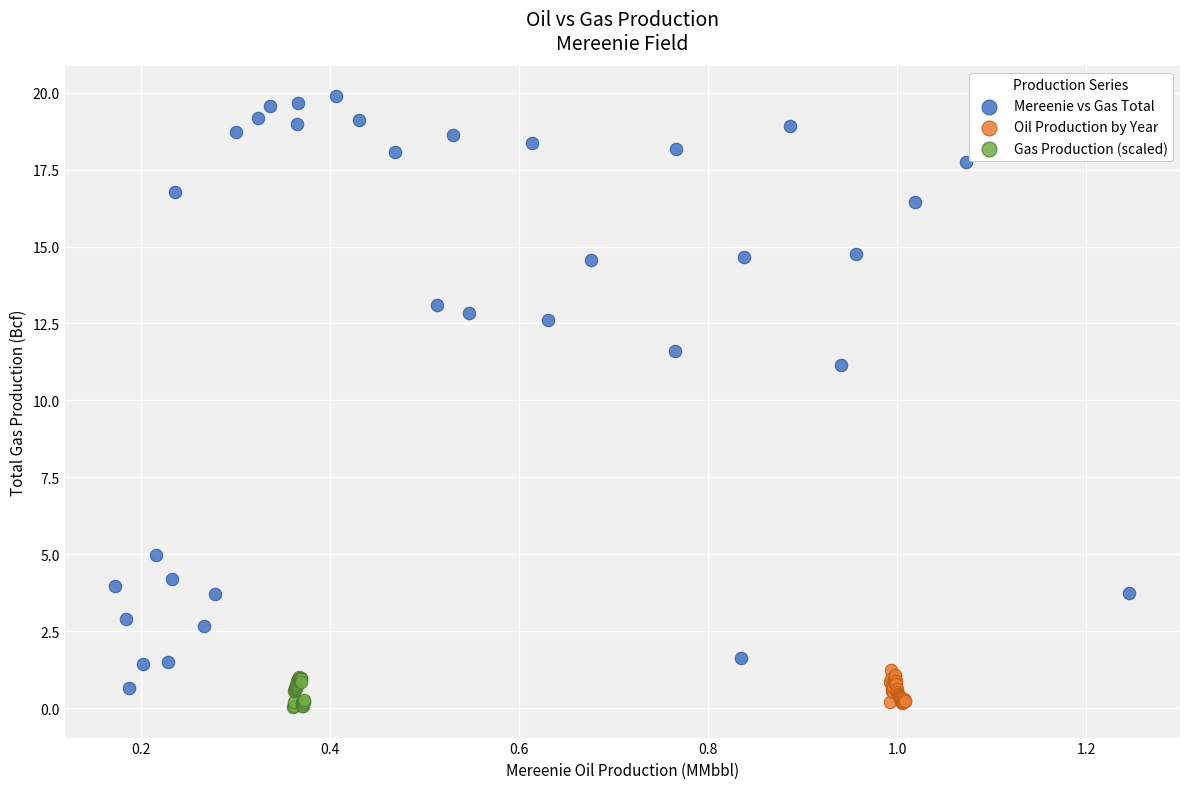

Which series reaches the maximum Y coordinate?

Mereenie vs Gas Total